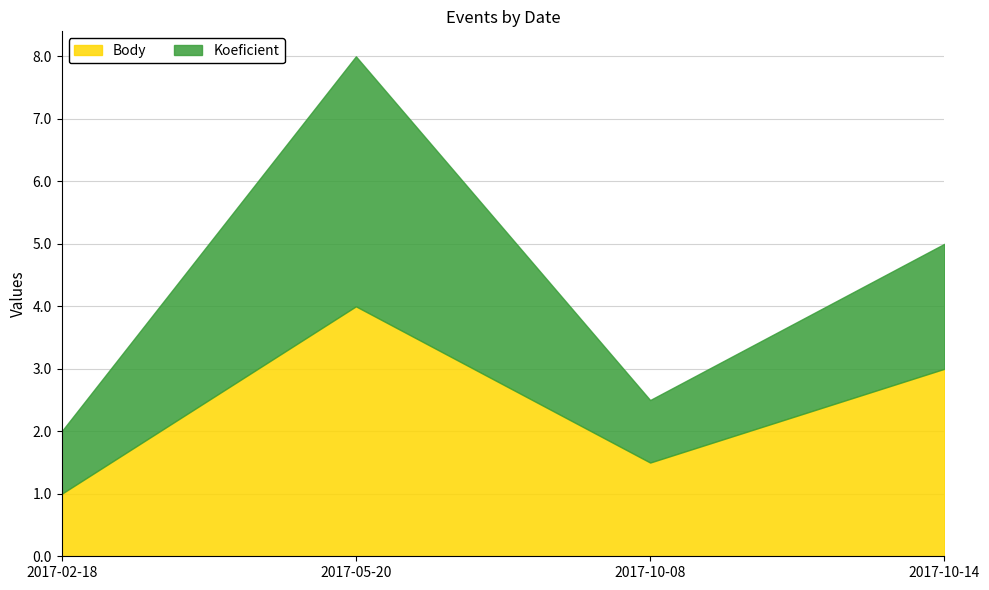

What is the value of the Koeficient point at the 2nd from the left?

4.0